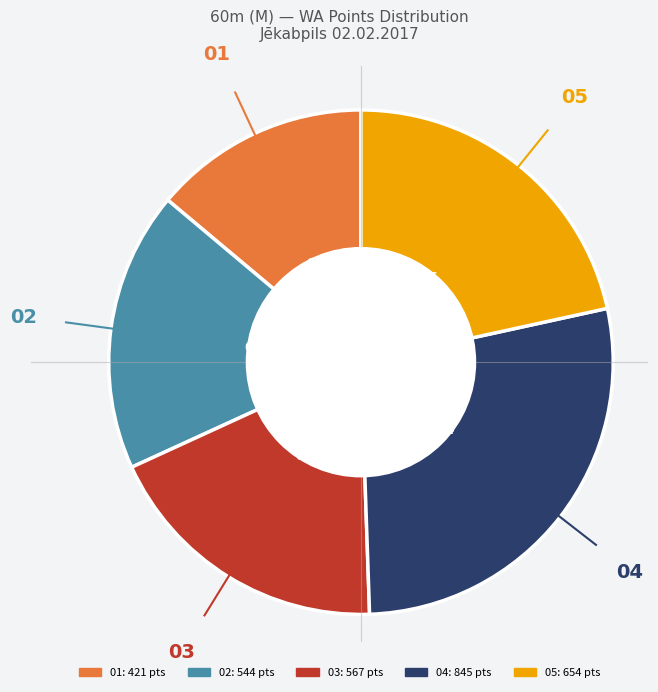

Is there any slice that represents more than half of the pie?

No